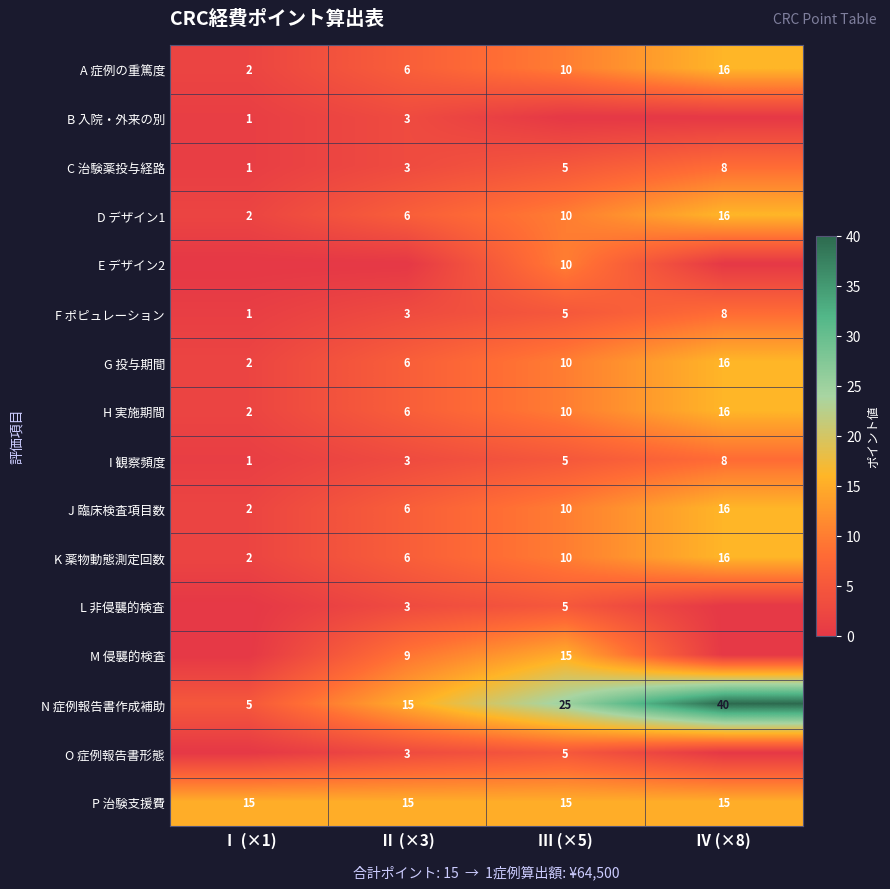

Rank the categories by J 臨床検査項目数 value from lowest to highest.

Ⅰ (×1), Ⅱ (×3), Ⅲ (×5), Ⅳ (×8)